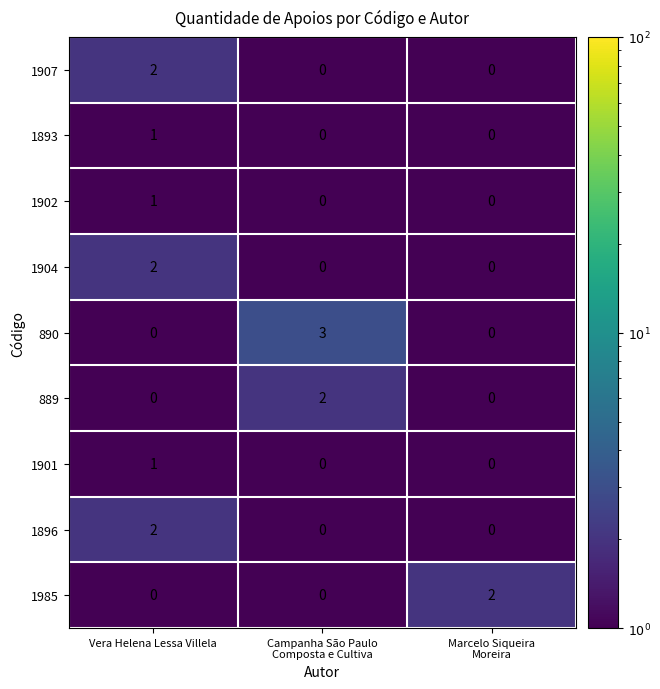

What is the total value across all series at Marcelo Siqueira
Moreira?

2